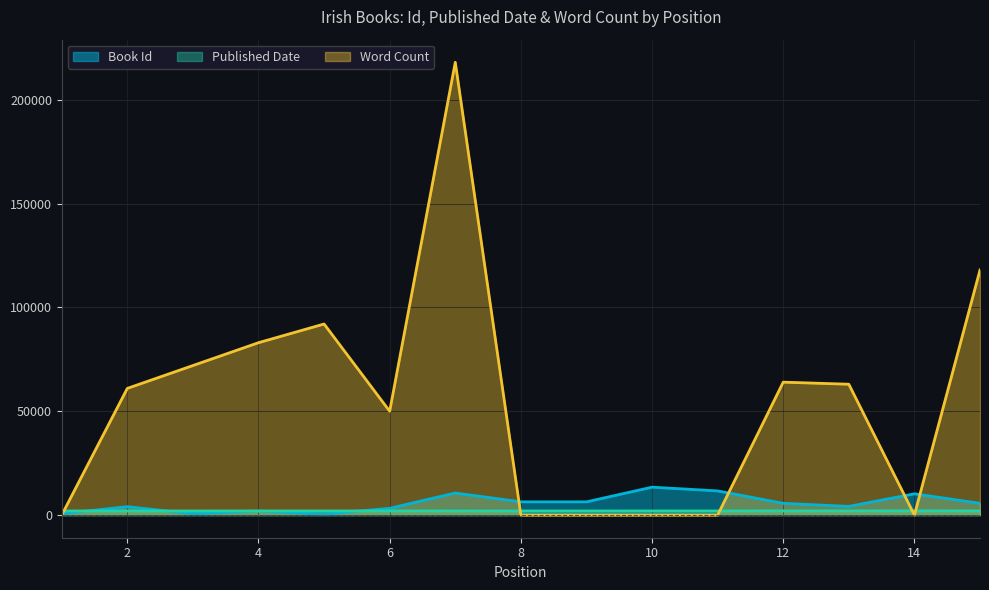

Where is the first local maximum for Book Id?

2